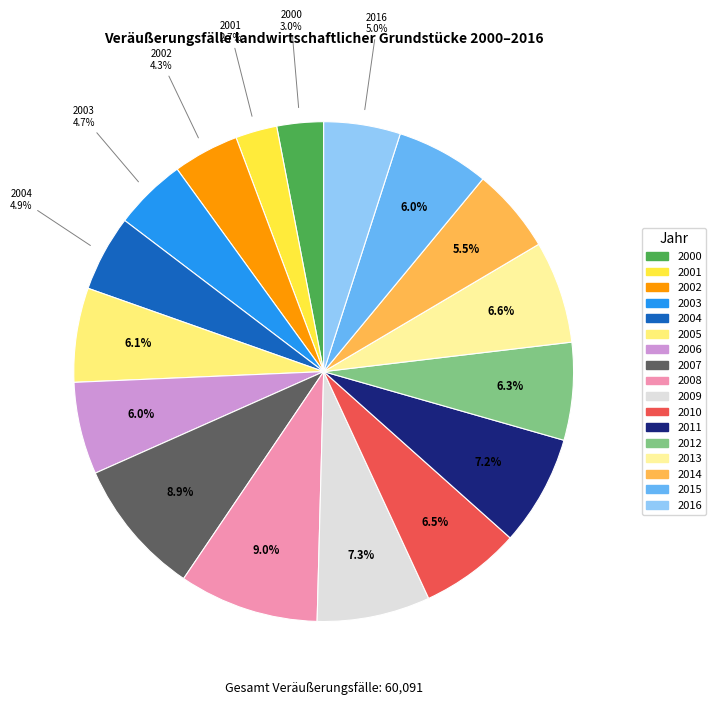

Does 2000 represent more than half of the total?

No